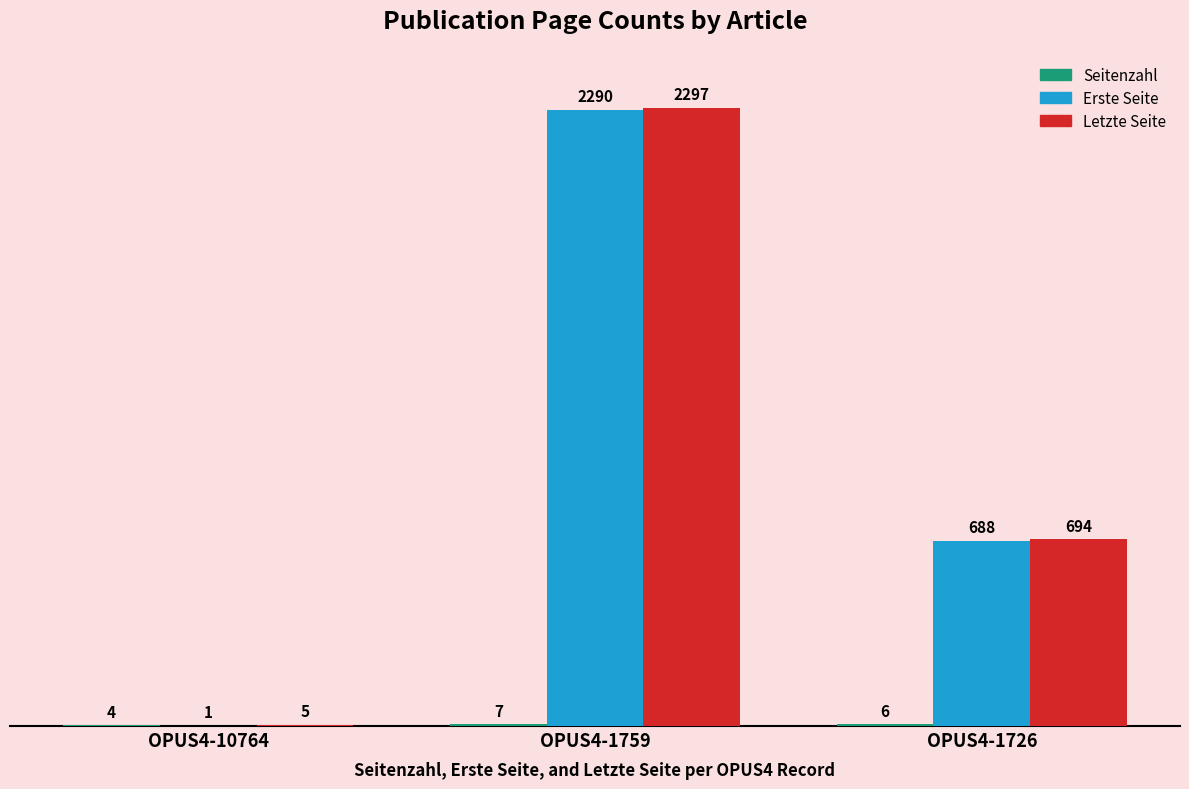

Which series changed the most between OPUS4-10764 and OPUS4-1759?

Letzte Seite